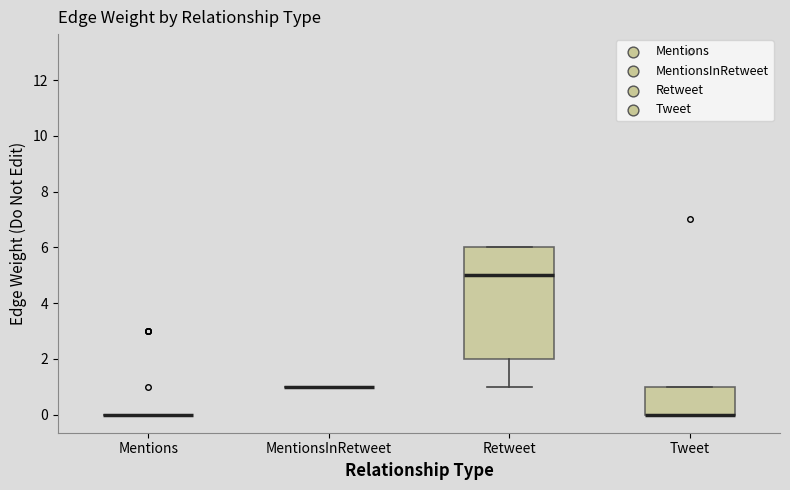

Reading left to right, read every box against the y-axis: the position of its median line, the range the box covers, and the ends of its whiskers. The values are not printed on the chart, so give them approximately, as read against the axis.

Mentions: box collapsed to a line at 0, whiskers 0 to 0
MentionsInRetweet: box collapsed to a line at 1, whiskers 1 to 1
Retweet: median 5, box 2 to 6, whiskers 1 to 6
Tweet: median 0 (drawn on the box's lower edge), box 0 to 1, whiskers 0 to 1